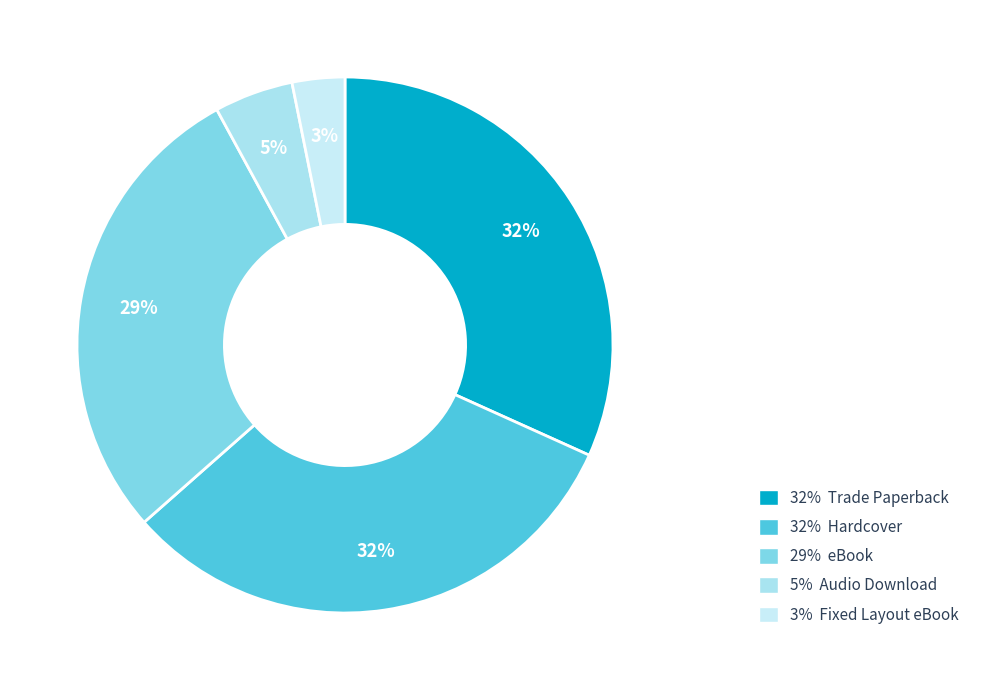

How many segments does this pie chart have?

5